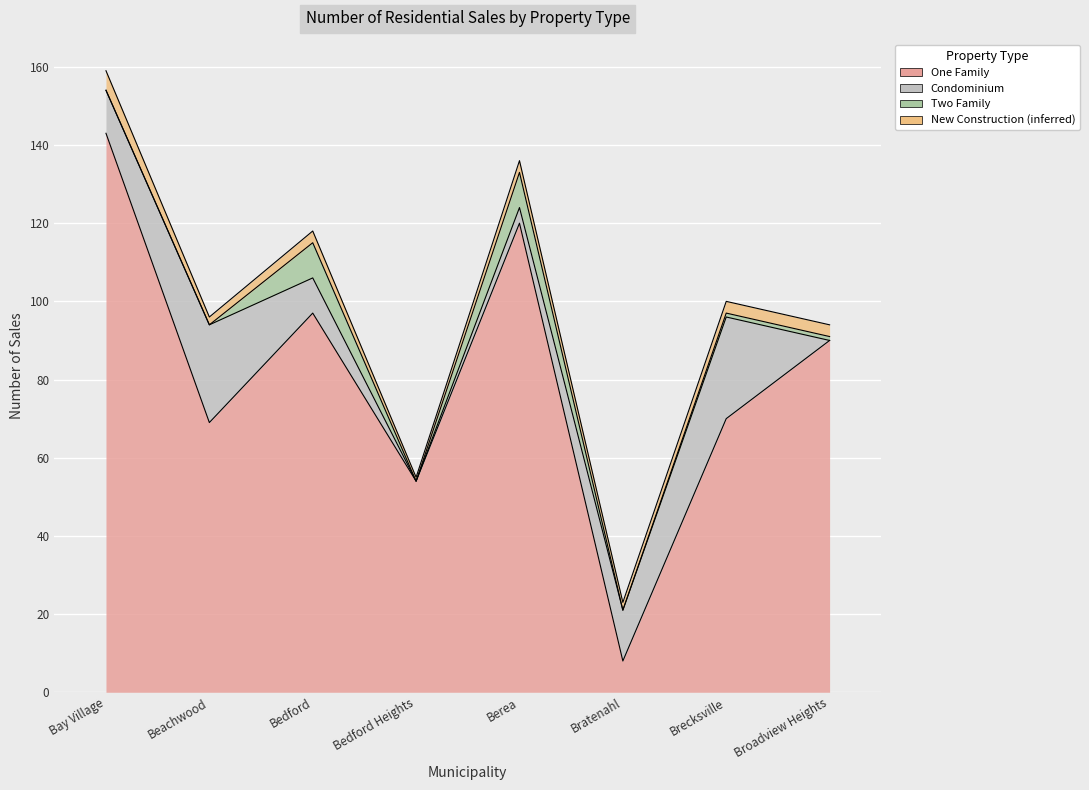

At which category is the sum across all series the highest?

Bay Village